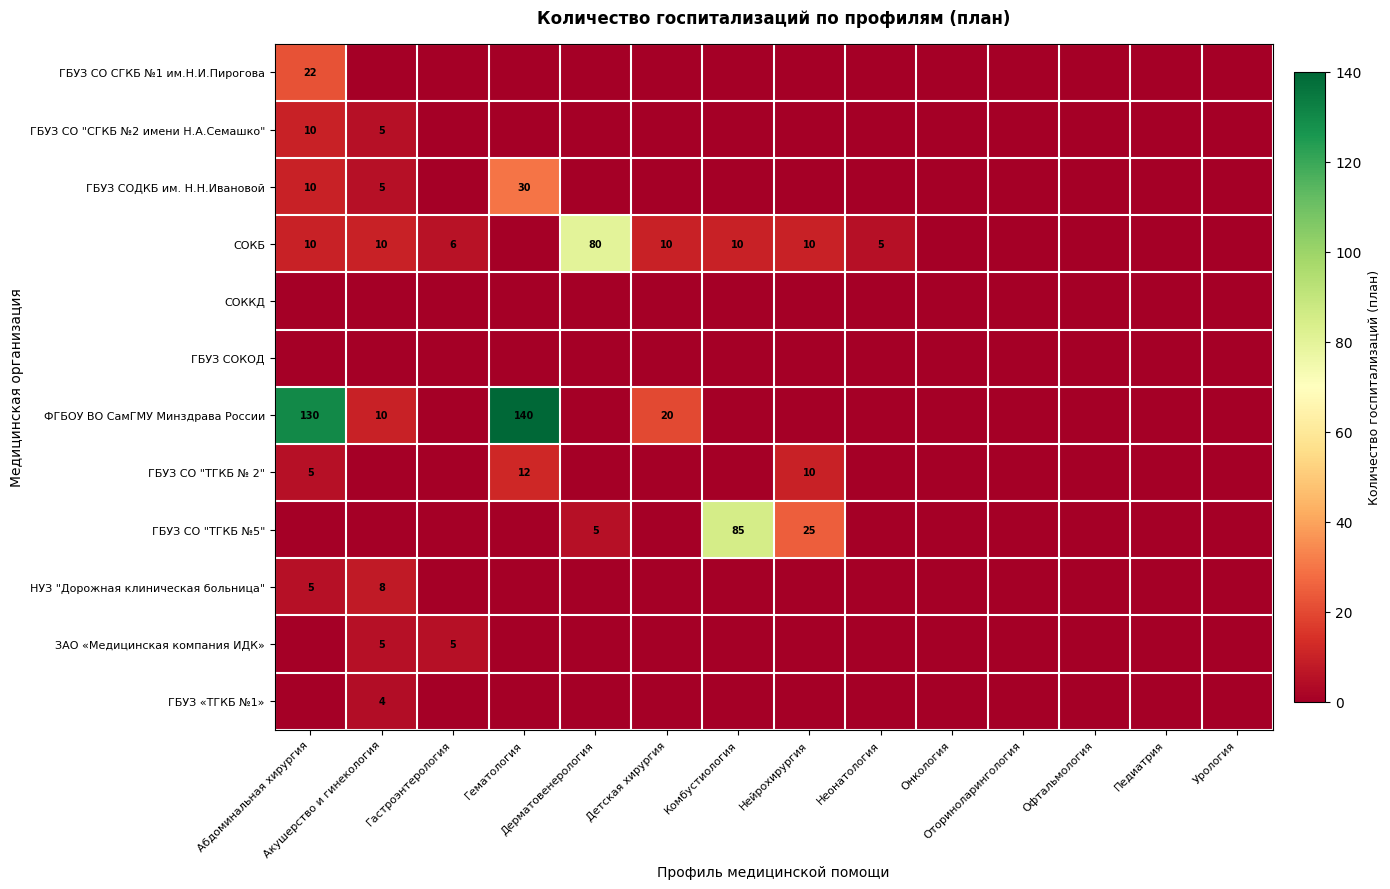

Is the value of НУЗ "Дорожная клиническая больница" at Урология greater than the value of ГБУЗ СО "ТГКБ №5" at Акушерство и гинекология?

No